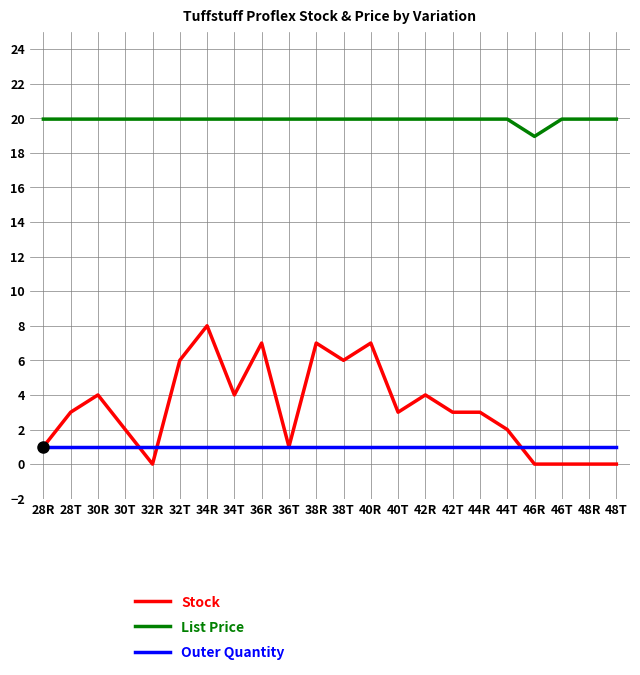

Which series has the widest spread of values?

Stock